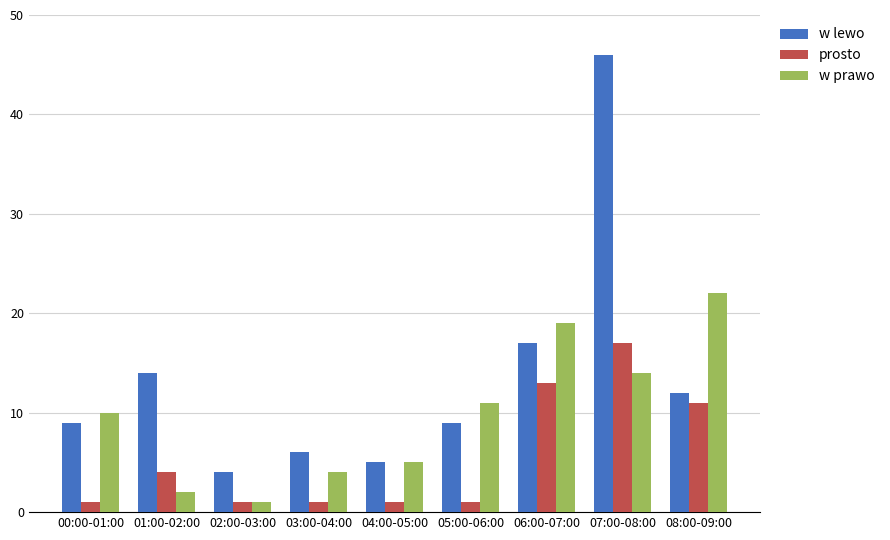

What is the approximate value of w lewo at 04:00-05:00?

5